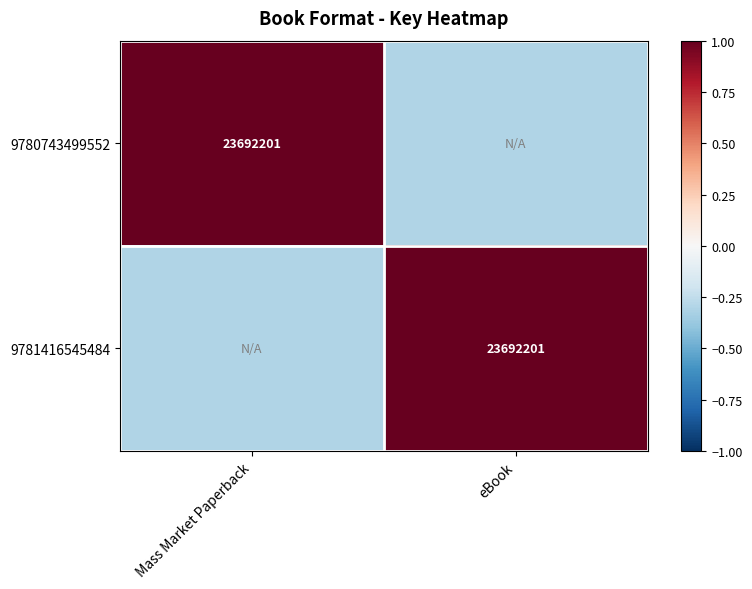

True or false: 9780743499552 has a value of 5960475.3 at Mass Market Paperback.

False